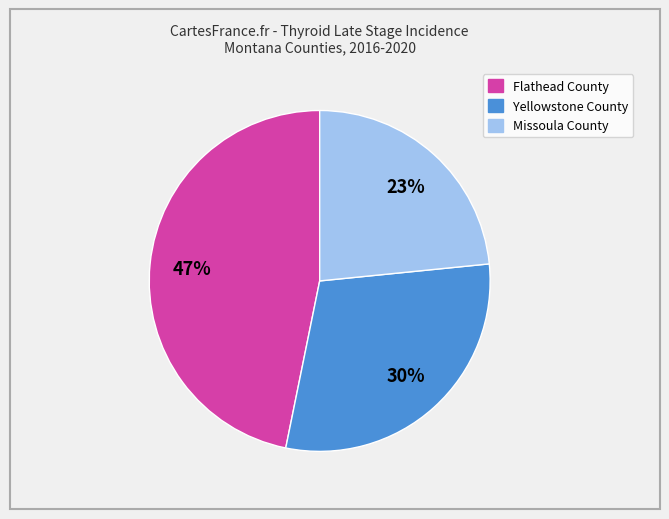

Which has a higher value, Missoula County or Flathead County?

Flathead County